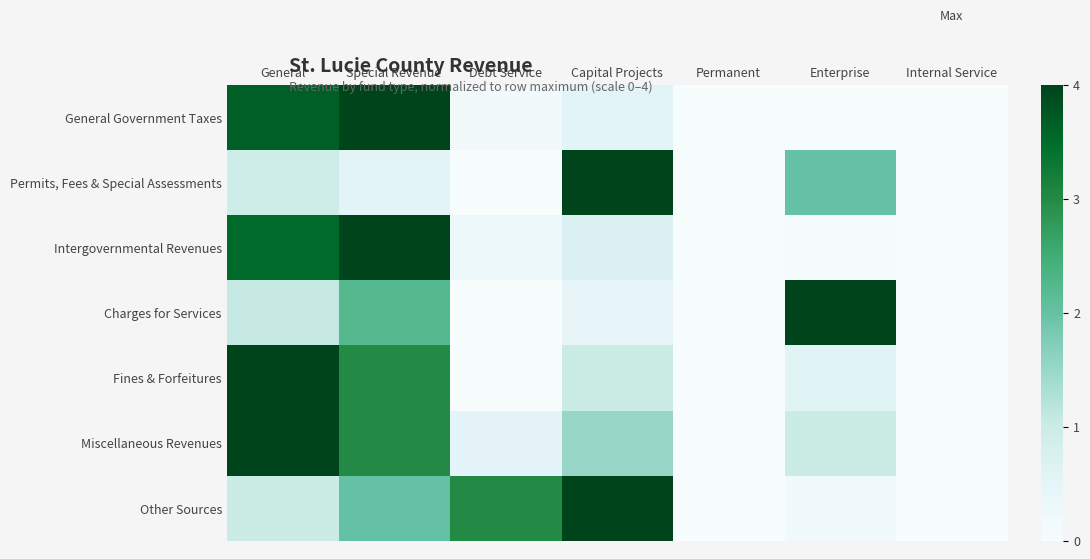

How many categories are shown in the chart?

7